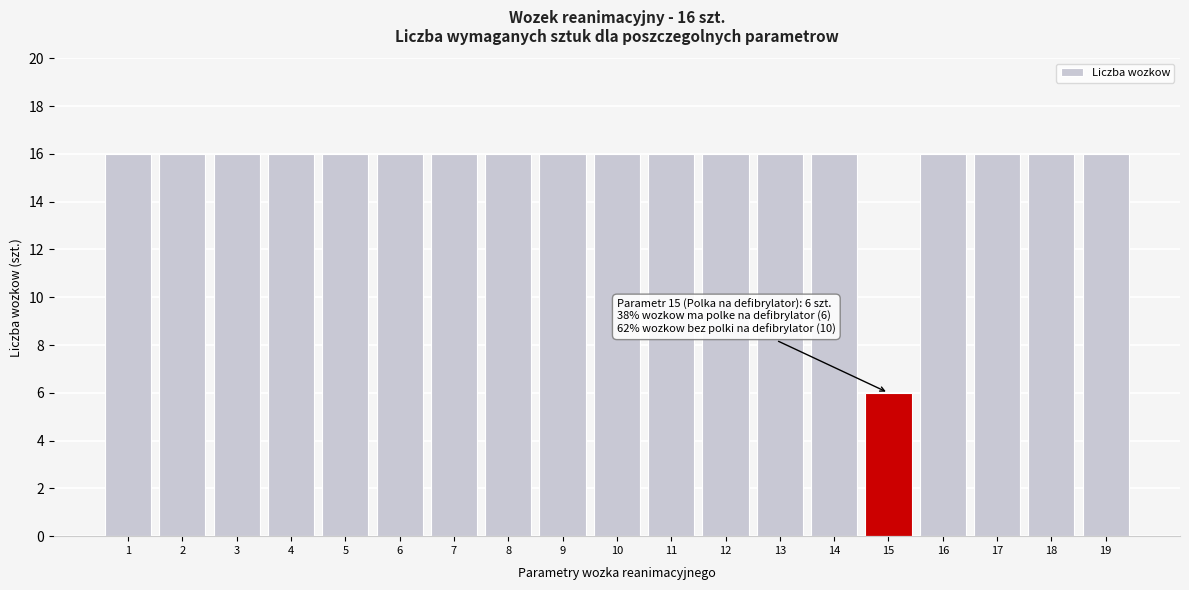

Reading left to right, what are all the values shown in this chart?

1=16	2=16	3=16	4=16	5=16	6=16	7=16	8=16	9=16	10=16	11=16	12=16	13=16	14=16	15=6	16=16	17=16	18=16	19=16